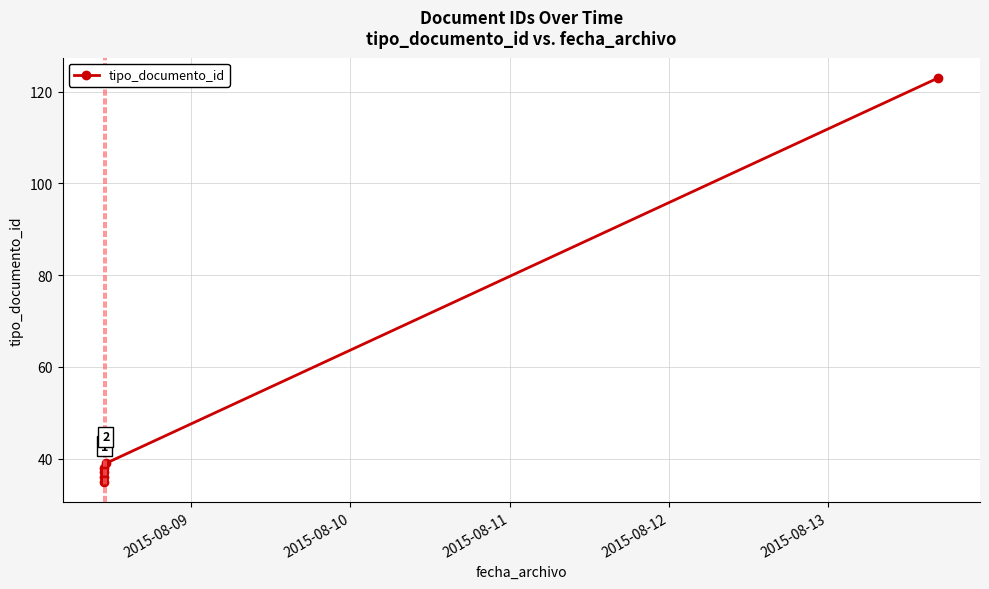

How many points are lower than both their immediate neighbors (excluding endpoints)?

1